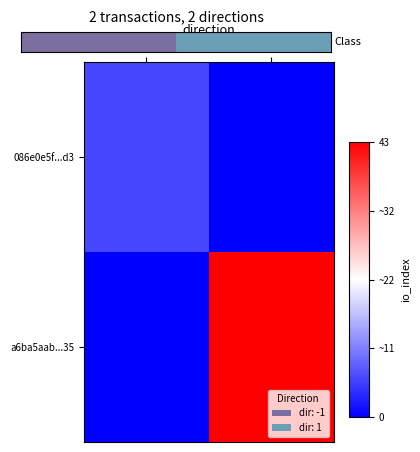

Which has a higher value, -1 or 1?

1